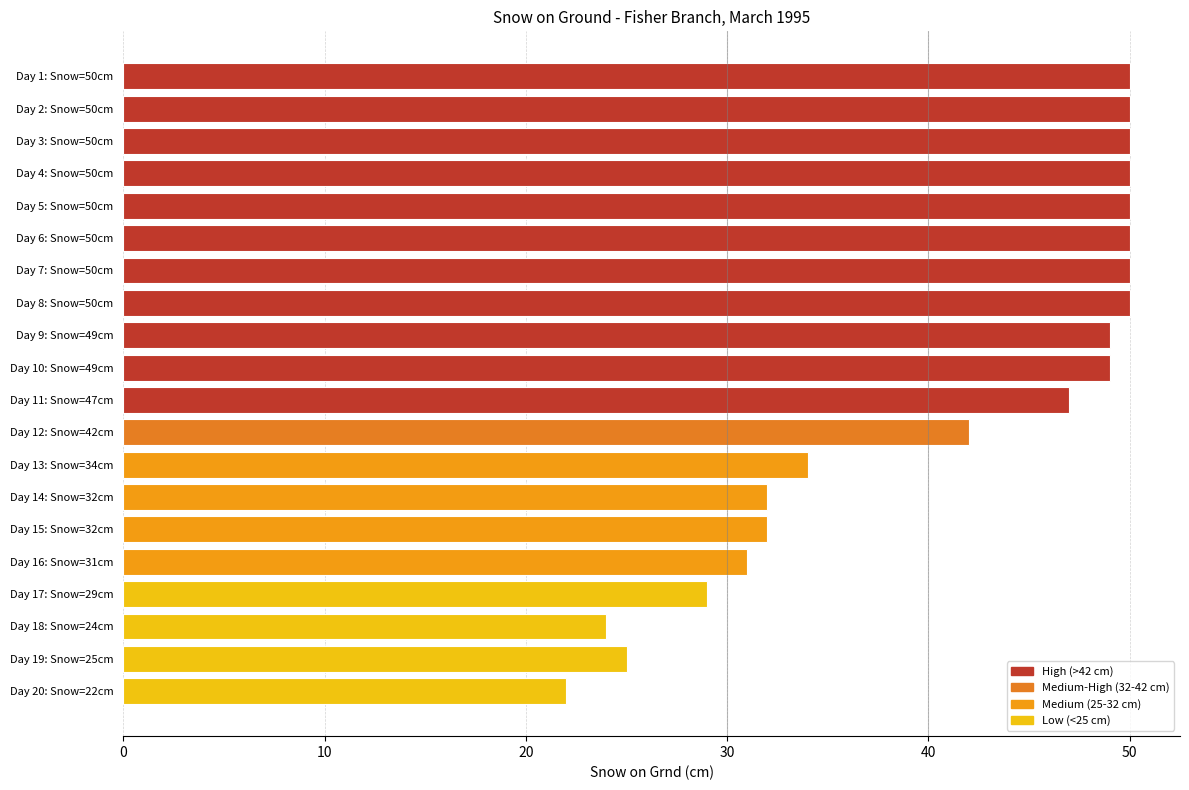

How many data points are less than 49?

10